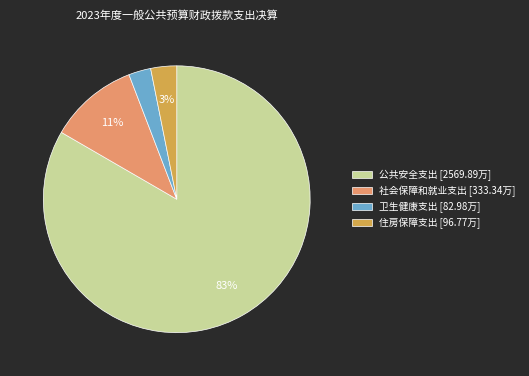

Is it true that 住房保障支出 [96.77万] is 3% of the pie?

True